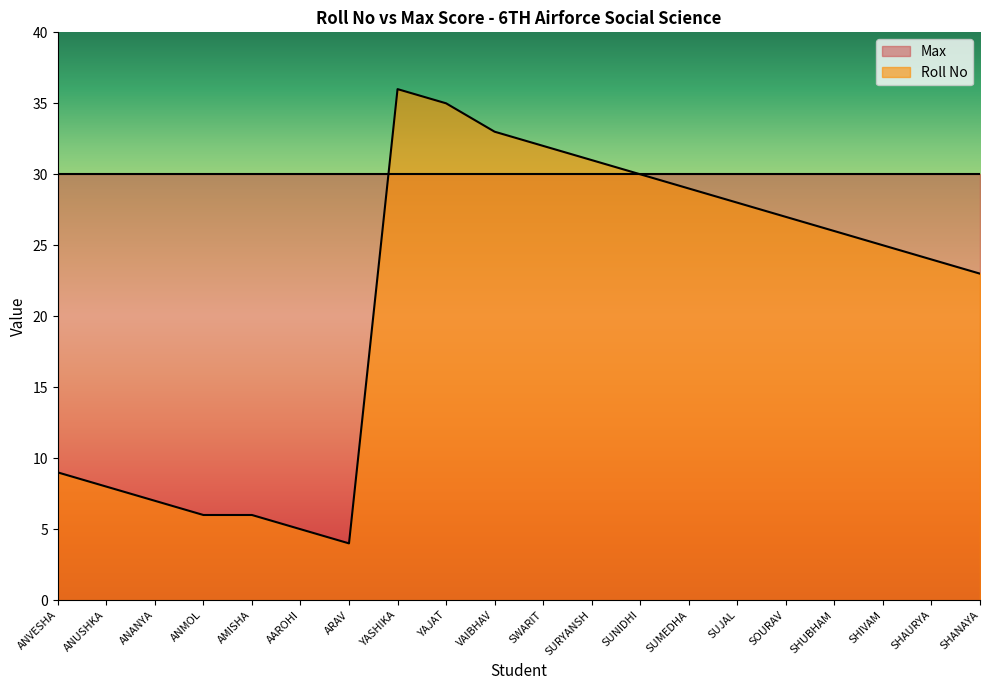

List the labels in order of value, largest first.

YASHIKA, YAJAT, VAIBHAV, SWARIT, SURYANSH, SUNIDHI, SUMEDHA, SUJAL, SOURAV, SHUBHAM, SHIVAM, SHAURYA, SHANAYA, ANVESHA, ANUSHKA, ANANYA, ANMOL, AMISHA, AAROHI, ARAV